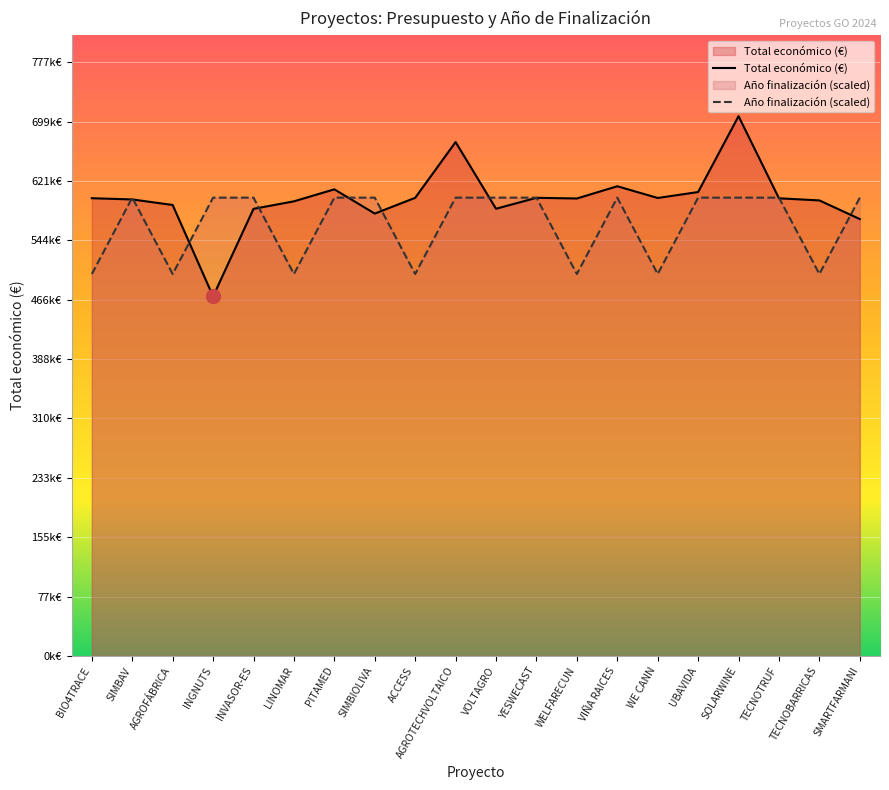

At which label is Total económico (M€) closest to 588686?

AGROFÁBRICA